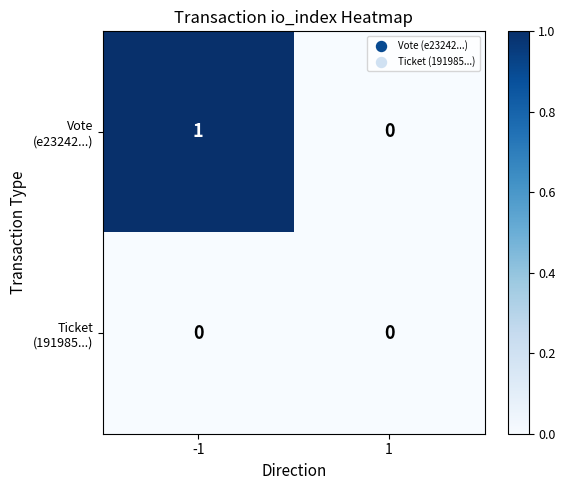

Which series has the largest range (max minus min)?

Vote (e23242...)